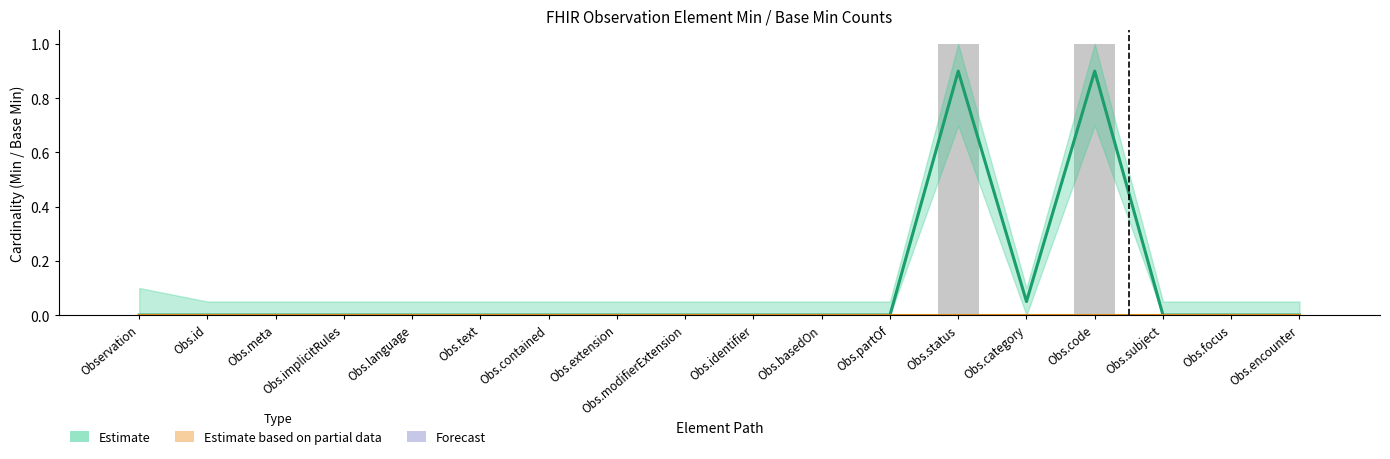

List the labels in order of Estimate based on partial data value, smallest first.

Observation, Obs.id, Obs.meta, Obs.implicitRules, Obs.language, Obs.text, Obs.contained, Obs.extension, Obs.modifierExtension, Obs.identifier, Obs.basedOn, Obs.partOf, Obs.status, Obs.category, Obs.code, Obs.subject, Obs.focus, Obs.encounter